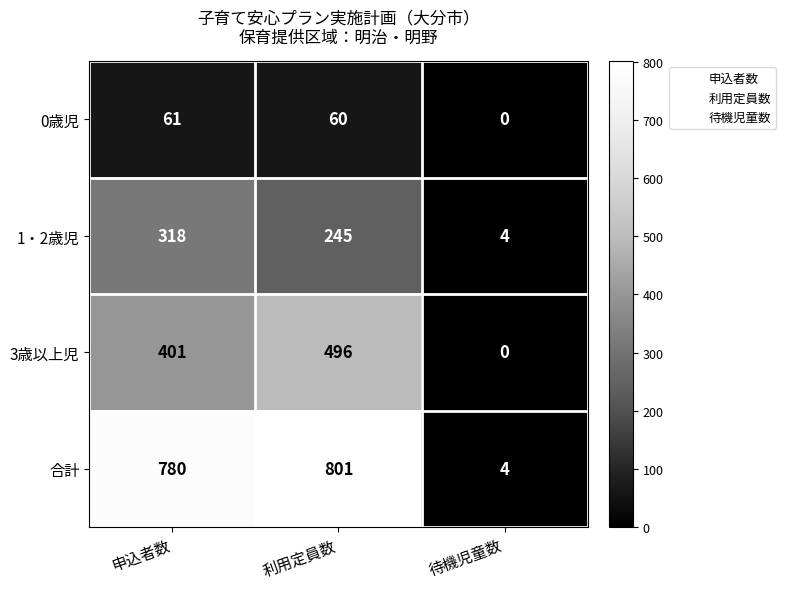

What is the difference between the maximum and minimum values in the 合計 series?

797